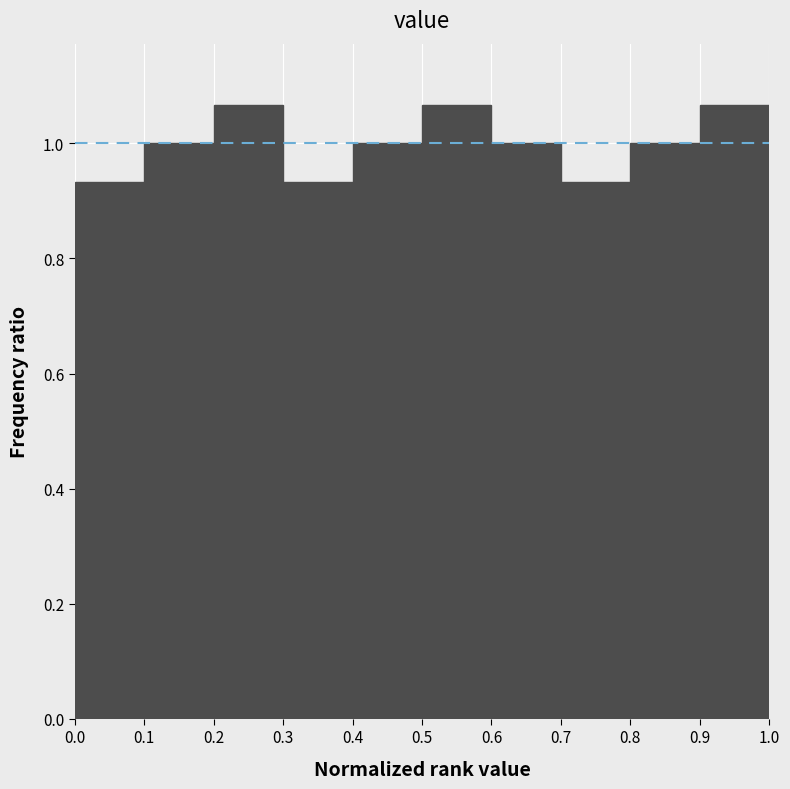

Reading left to right, list every bar in this chart as the range it spans on the x-axis followed by its height. The values are not printed on the chart, so give them approximately, as read against the axis.

0.0 to 0.1: 0.94
0.1 to 0.2: 1.00
0.2 to 0.3: 1.06
0.3 to 0.4: 0.94
0.4 to 0.5: 1.00
0.5 to 0.6: 1.06
0.6 to 0.7: 1.00
0.7 to 0.8: 0.94
0.8 to 0.9: 1.00
0.9 to 1.0: 1.06